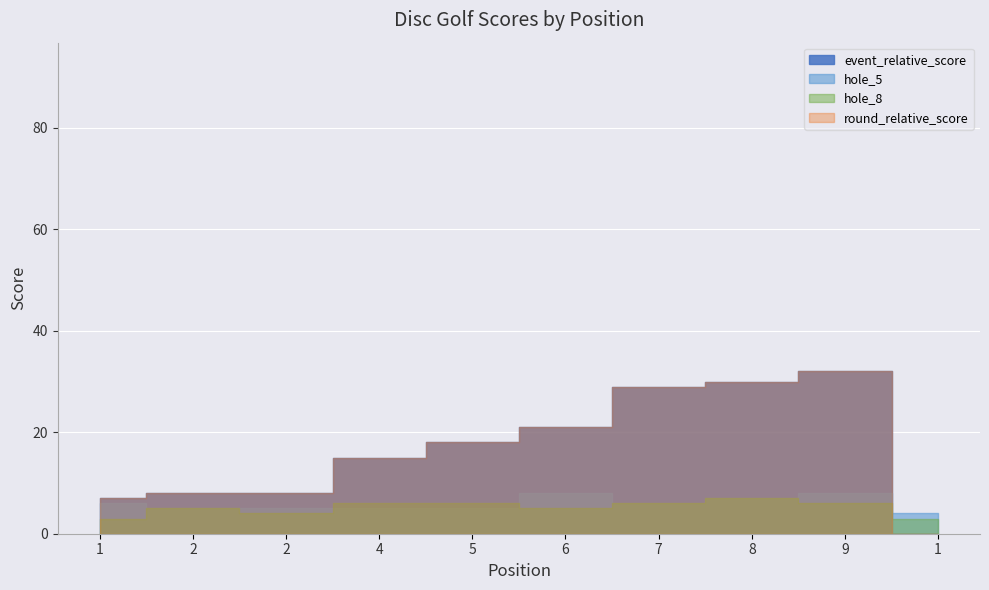

Which category has the lowest value across all series?

1